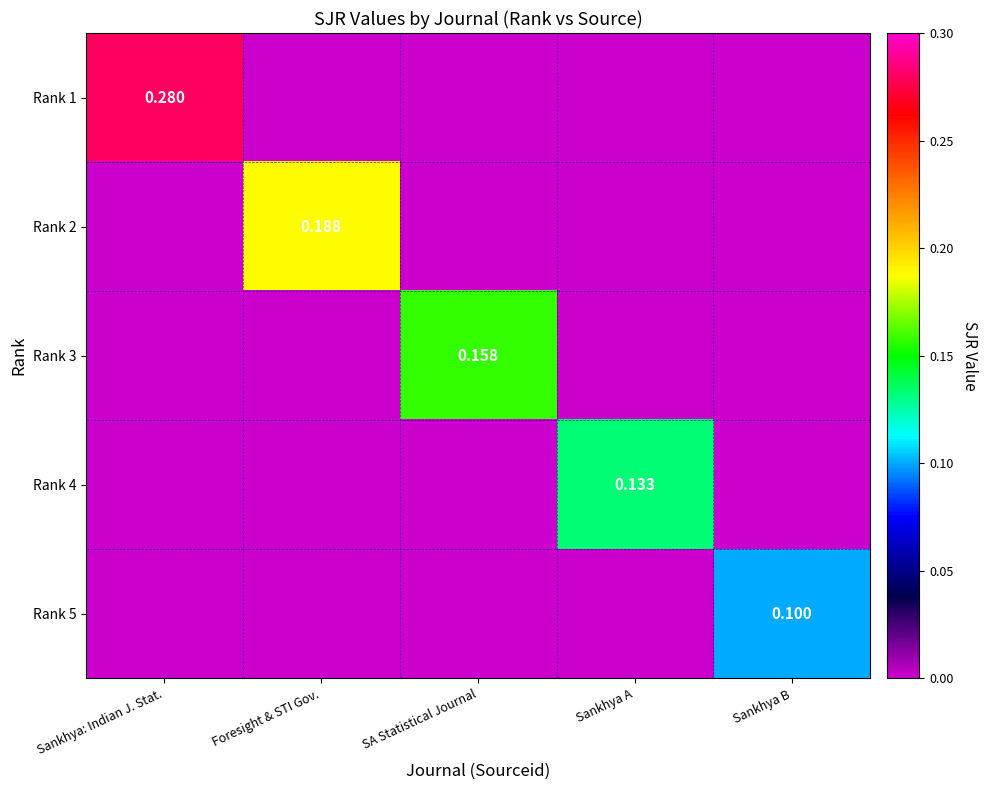

At which category does the chart reach its minimum across all series?

Foresight & STI Gov.